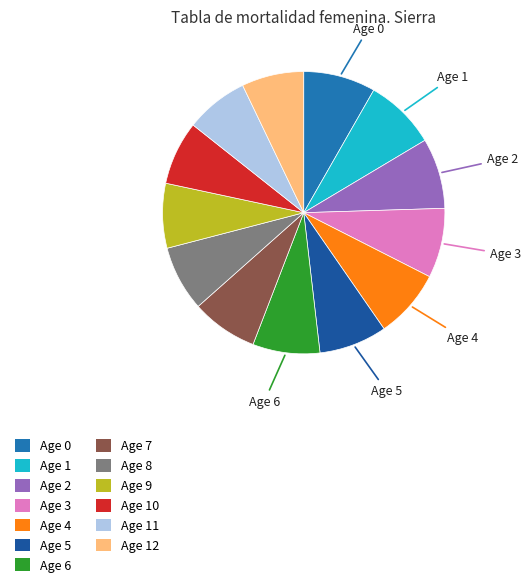

Does any single category account for the majority?

No